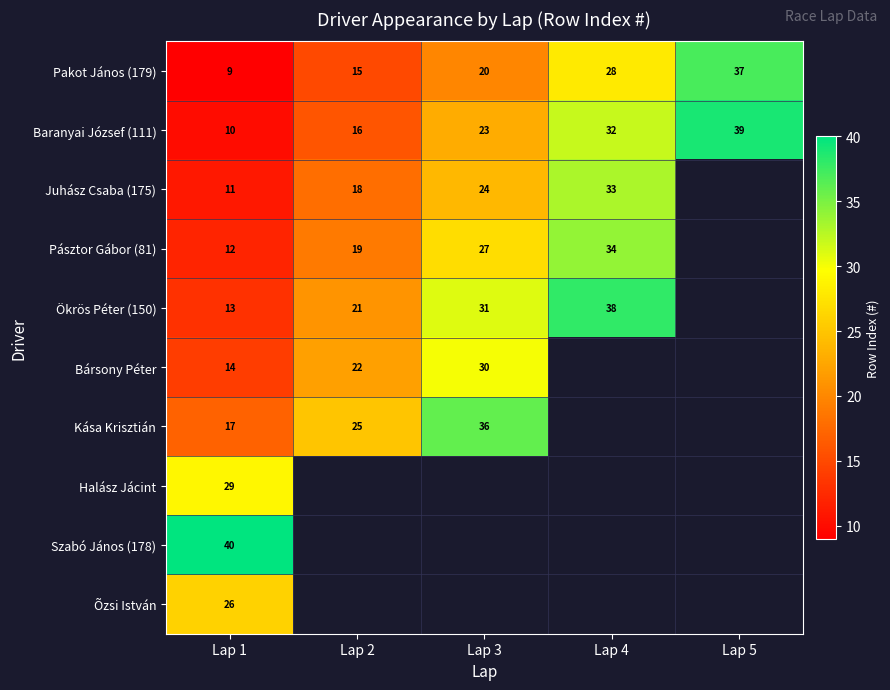

Between Lap 5 and Lap 4, which is larger?

Lap 5